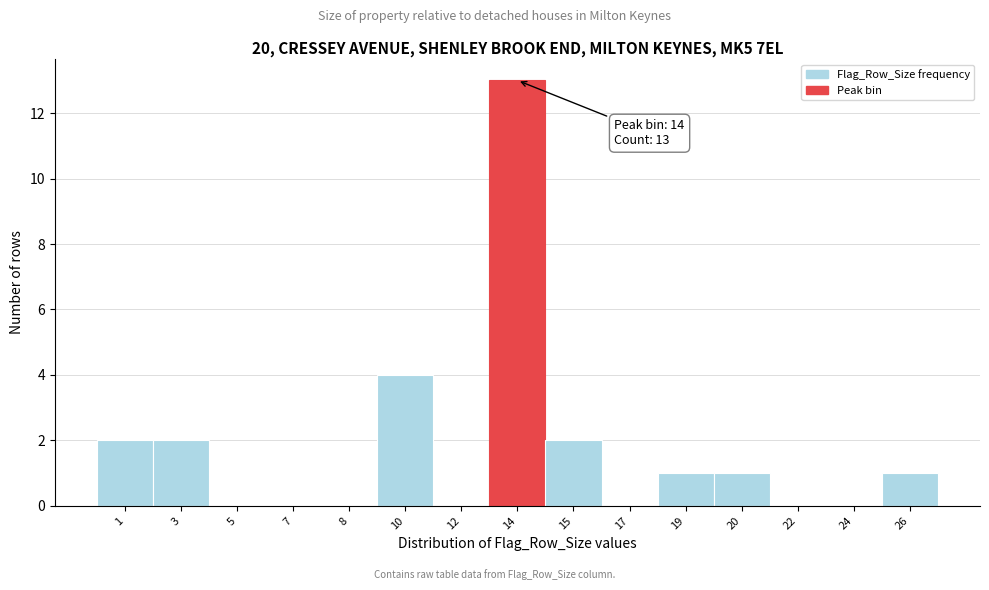

Reading left to right, list all the values displayed in this chart.

1=2	3=2	5=0	7=0	8=0	10=4	12=0	14=13	15=2	17=0	19=1	20=1	22=0	24=0	26=1